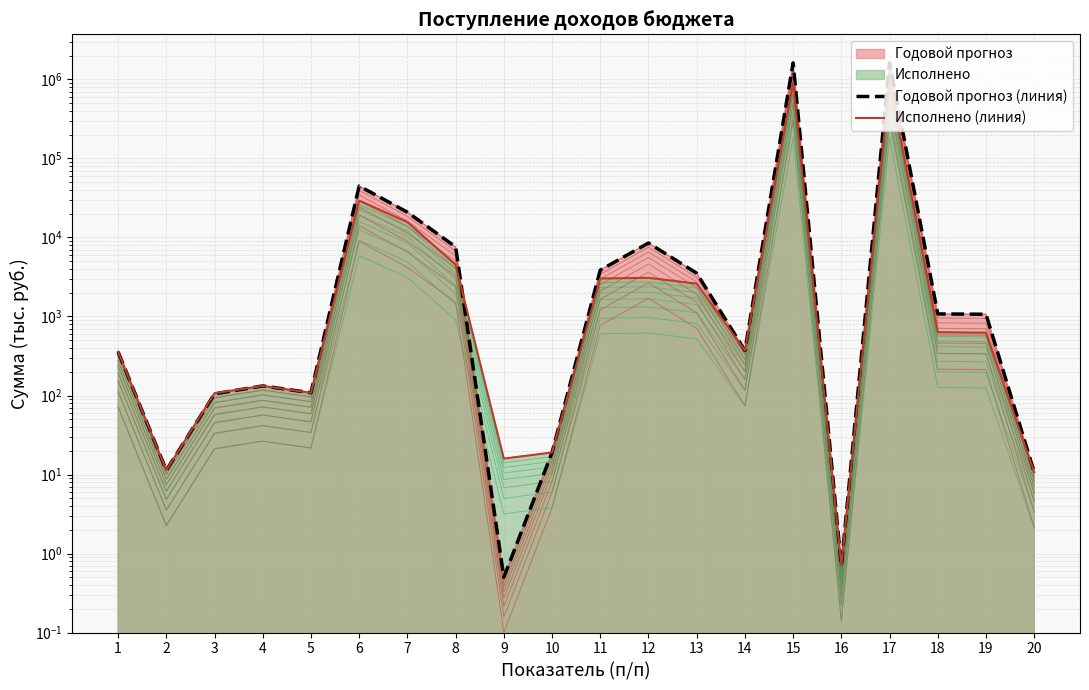

What is the difference between the Годовой прогноз (линия) values at 12 and 13?

4980.0